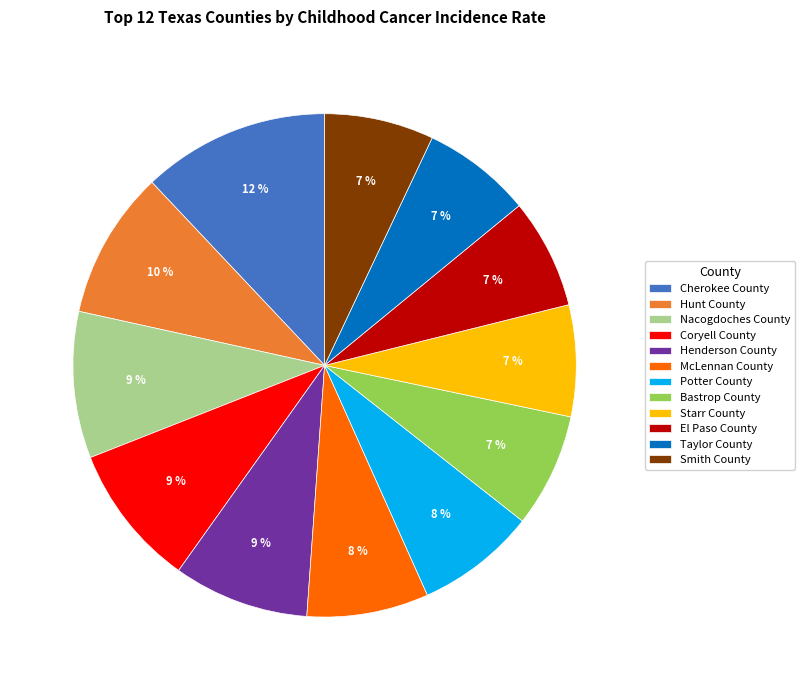

Is there a majority slice in this chart?

No